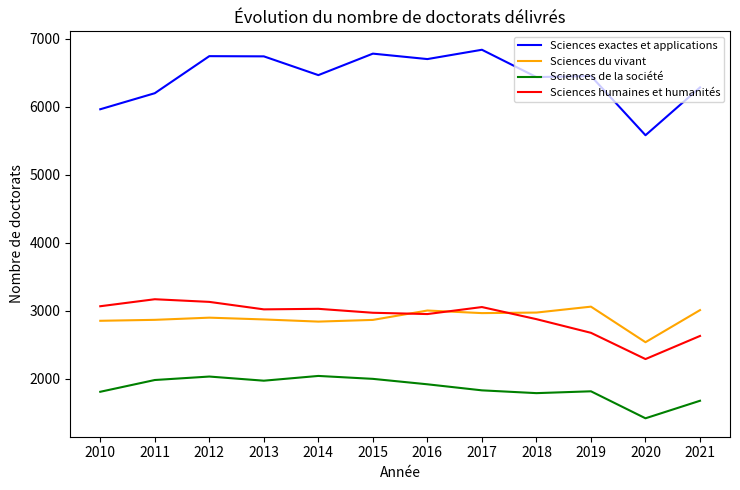

At which label is Sciences exactes et applications closest to 6207?

2011